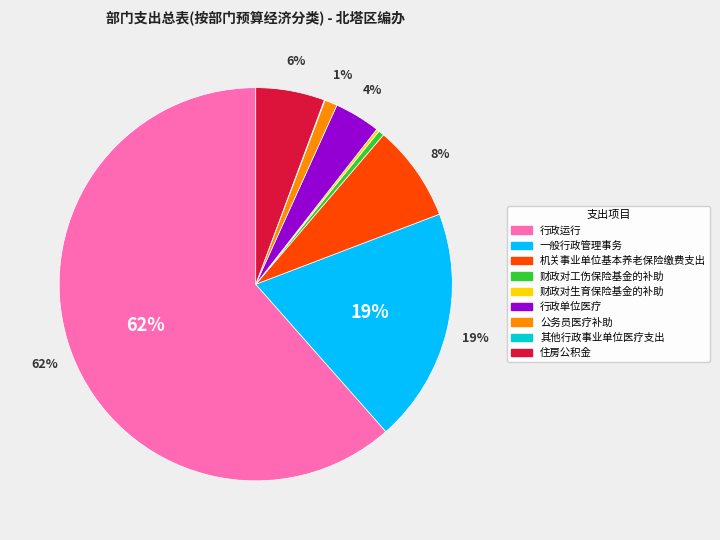

Which category has the biggest portion of the pie?

行政运行